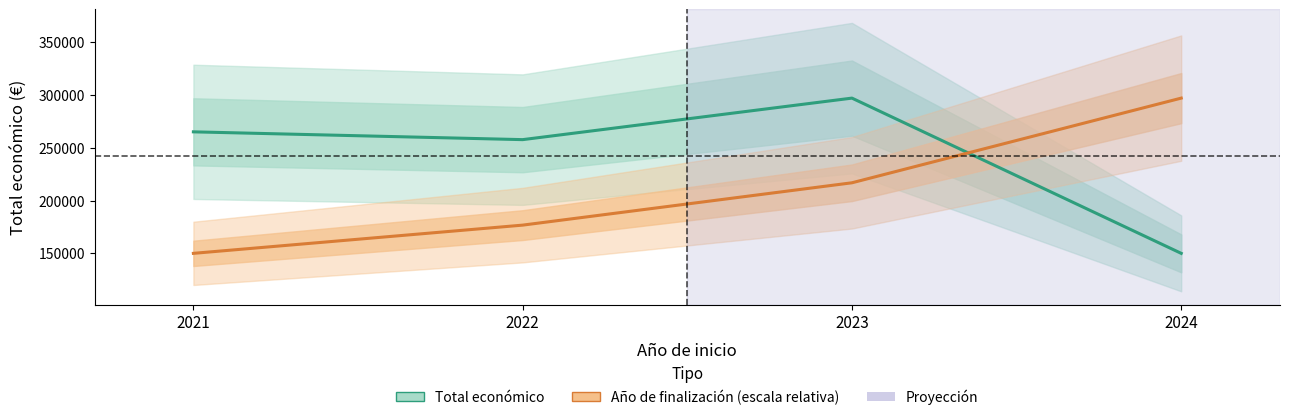

What is the minimum value shown in the chart?

150000.0